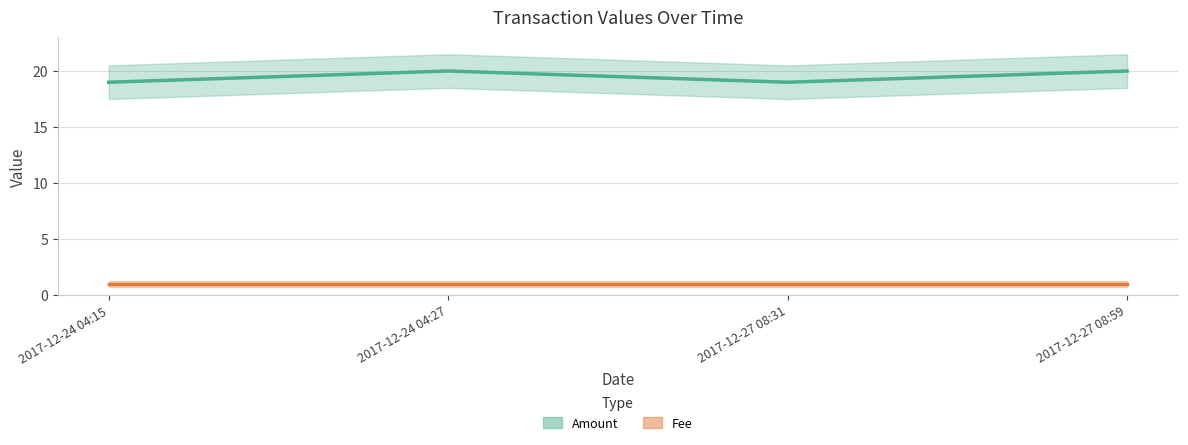

How many lines are shown in the chart?

2